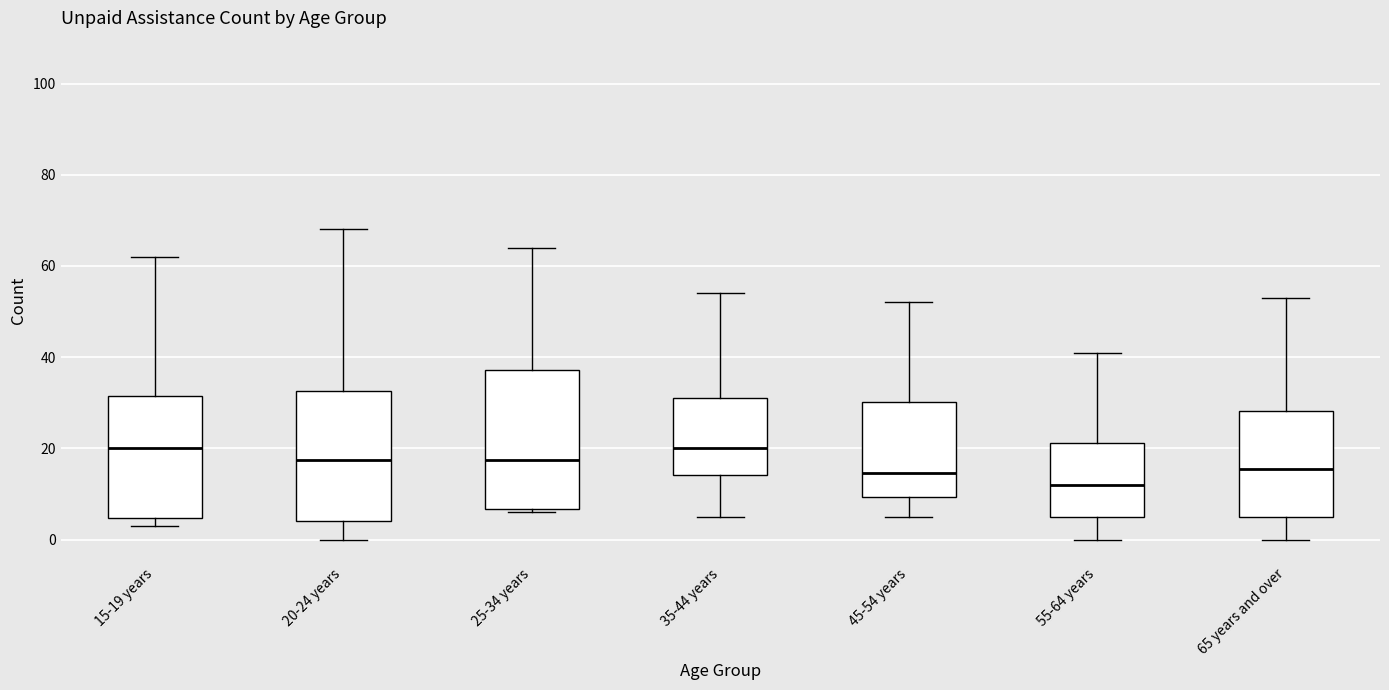

Reading left to right, transcribe this box plot: for each box, give where its median line is, the range the box spans, and where its two whiskers end, as read against the y-axis. The values are not printed on the chart, so give them approximately, as read against the axis.

15-19 years: median 20, box 4 to 32, whiskers 4 (just below the box's lower edge) to 62
20-24 years: median 18, box 4 to 32, whiskers 0 to 68
25-34 years: median 18, box 6 to 38, whiskers 6 (just below the box's lower edge) to 64
35-44 years: median 20, box 14 to 32, whiskers 6 to 54
45-54 years: median 14, box 10 to 30, whiskers 6 to 52
55-64 years: median 12, box 6 to 22, whiskers 0 to 42
65 years and over: median 16, box 6 to 28, whiskers 0 to 54